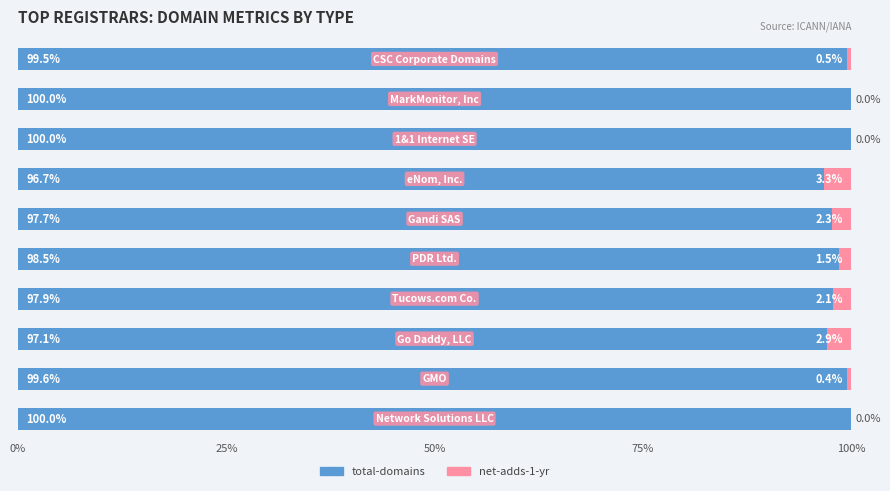

What are all the series names shown in the legend?

total-domains, net-adds-1-yr